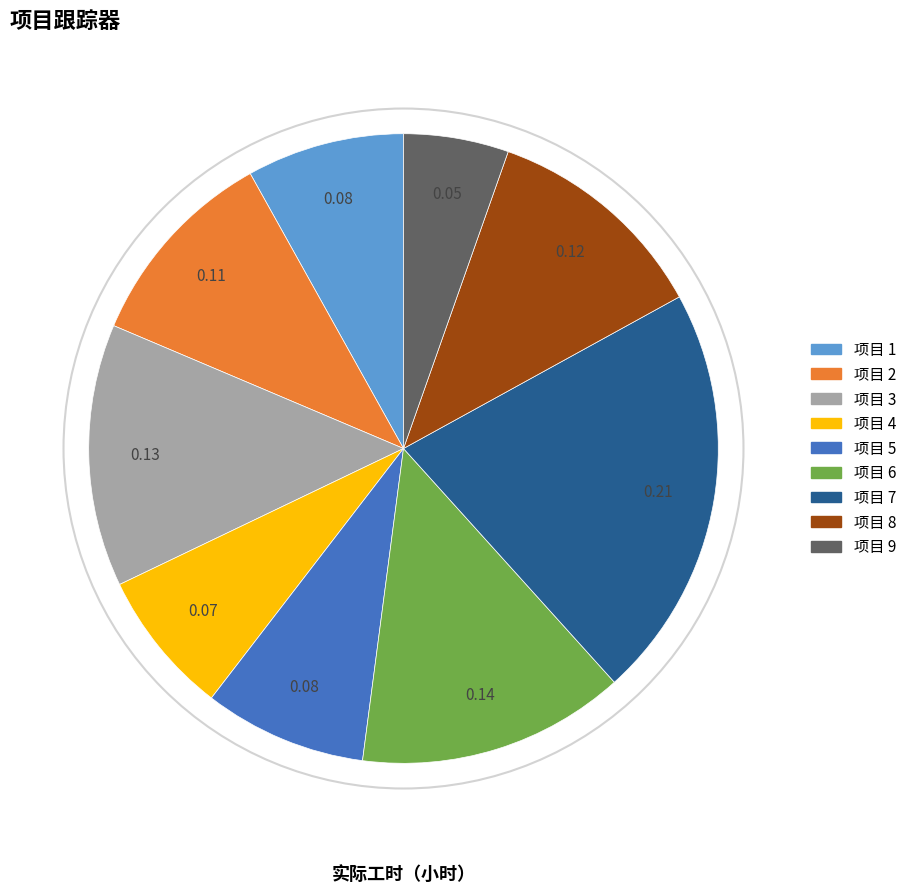

Count the number of slices in the pie.

9